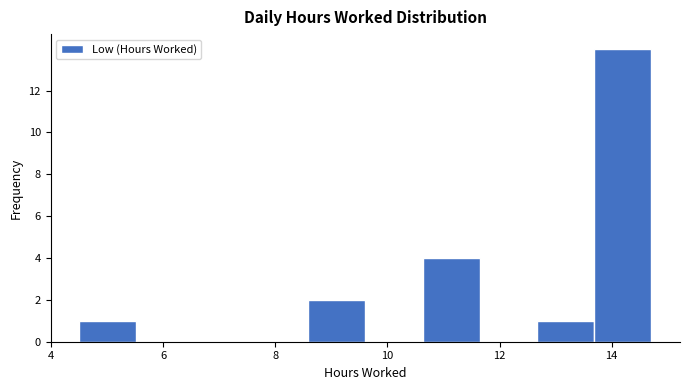

What is the height of the bar covering 12.6 to 13.6 on the x-axis? Neither the bar edges nor the heights are printed on the chart, so give them approximately, as read against the axes.

1